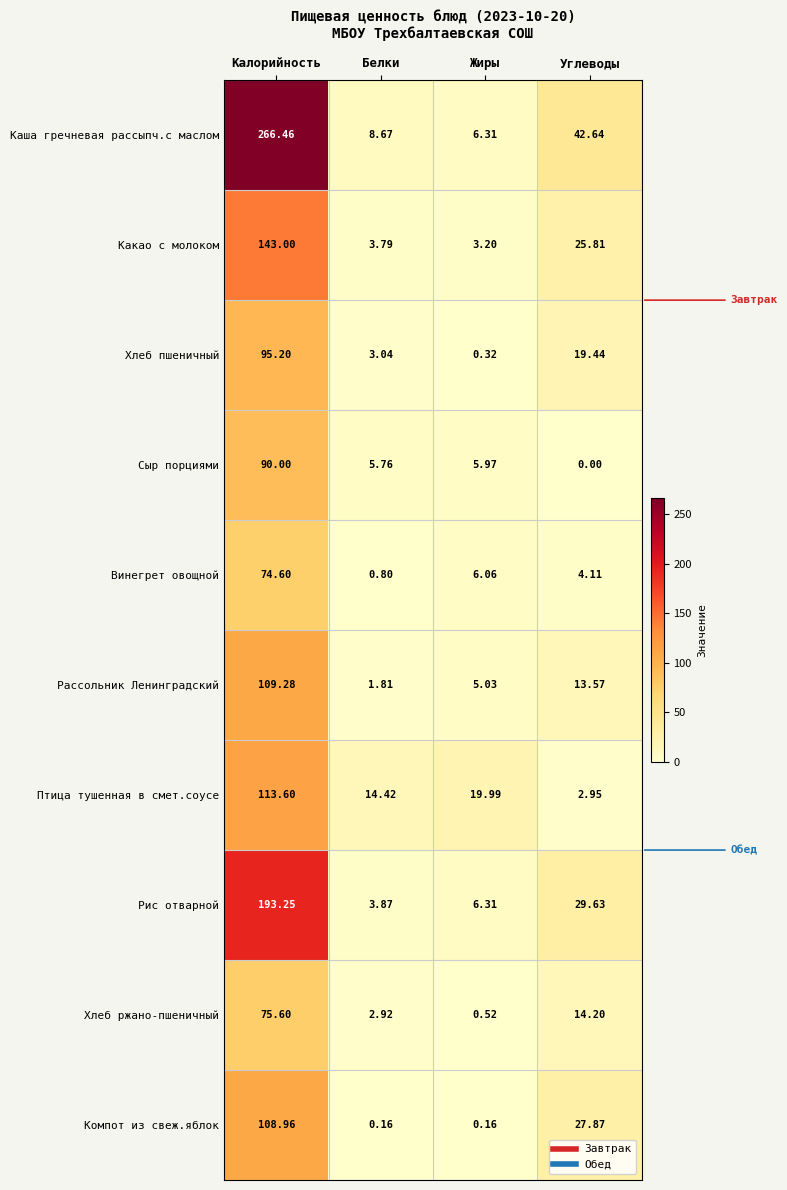

At which label is Рис отварной closest to 98?

Углеводы